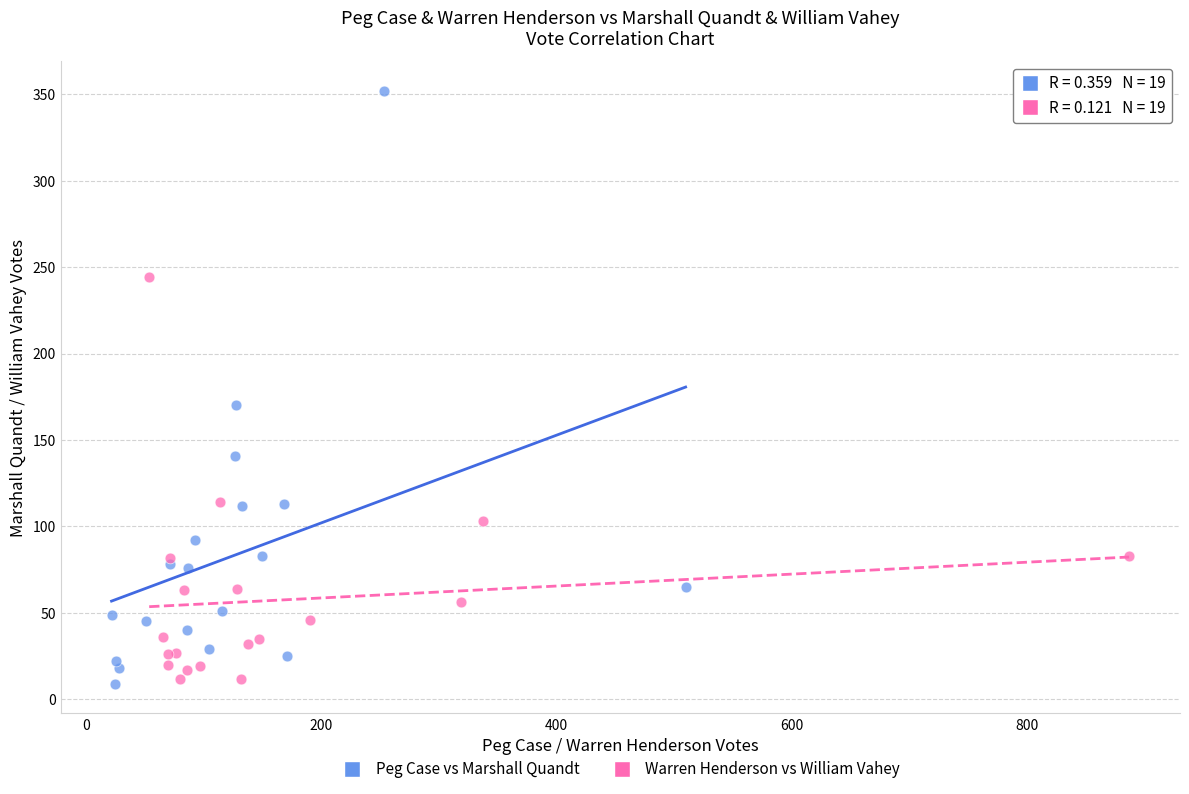

Which series contains the highest Y value?

Peg Case vs Marshall Quandt